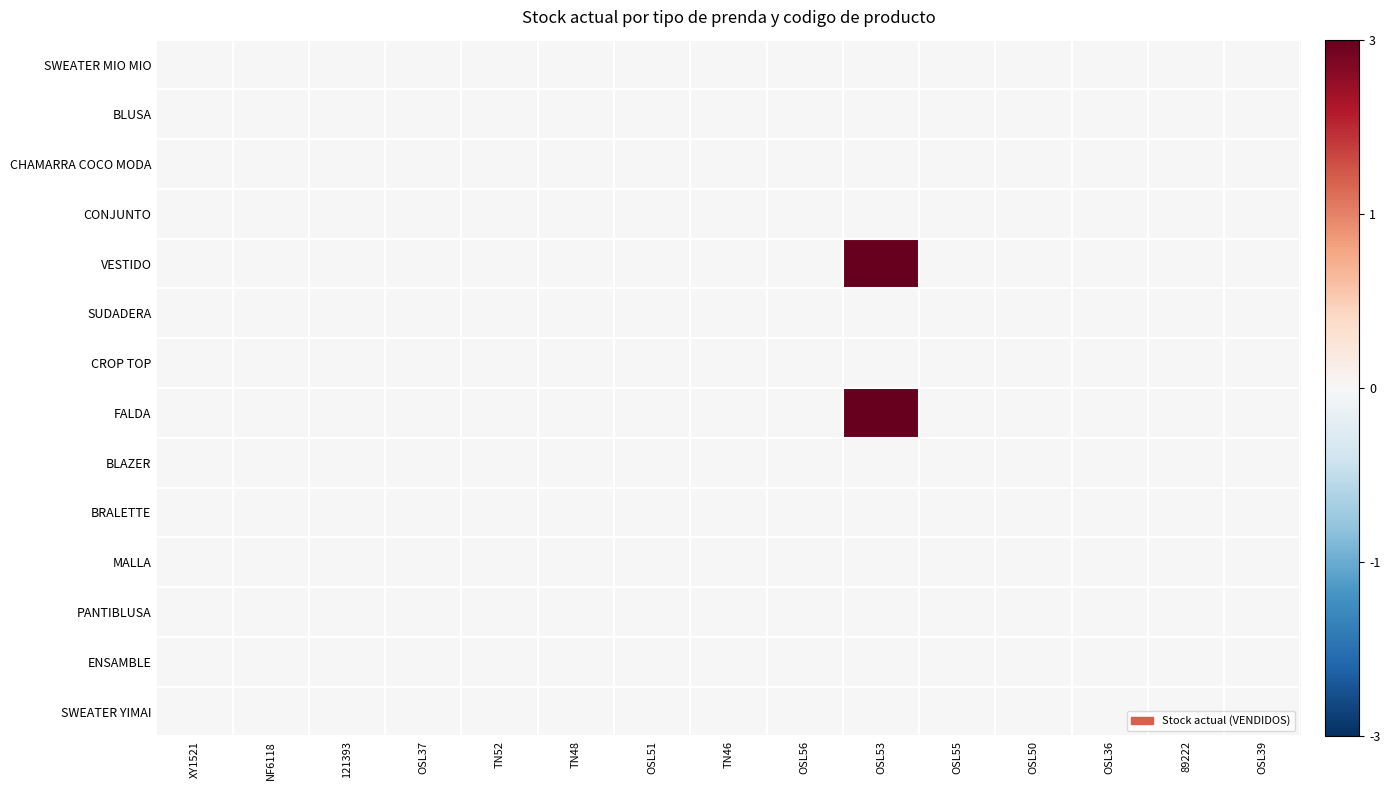

Reading left to right, extract all data points from this chart.

SWEATER MIO MIO: XY1521=0	NF6118=0	121393=0	OSL37=0	TN52=0	TN48=0	OSL51=0	TN46=0	OSL56=0	OSL53=0	OSL55=0	OSL50=0	OSL36=0	89222=0	OSL39=0
BLUSA: XY1521=0	NF6118=0	121393=0	OSL37=0	TN52=0	TN48=0	OSL51=0	TN46=0	OSL56=0	OSL53=0	OSL55=0	OSL50=0	OSL36=0	89222=0	OSL39=0
CHAMARRA COCO MODA: XY1521=0	NF6118=0	121393=0	OSL37=0	TN52=0	TN48=0	OSL51=0	TN46=0	OSL56=0	OSL53=0	OSL55=0	OSL50=0	OSL36=0	89222=0	OSL39=0
CONJUNTO: XY1521=0	NF6118=0	121393=0	OSL37=0	TN52=0	TN48=0	OSL51=0	TN46=0	OSL56=0	OSL53=0	OSL55=0	OSL50=0	OSL36=0	89222=0	OSL39=0
VESTIDO: XY1521=0	NF6118=0	121393=0	OSL37=0	TN52=0	TN48=0	OSL51=0	TN46=0	OSL56=0	OSL53=3	OSL55=0	OSL50=0	OSL36=0	89222=0	OSL39=0
SUDADERA: XY1521=0	NF6118=0	121393=0	OSL37=0	TN52=0	TN48=0	OSL51=0	TN46=0	OSL56=0	OSL53=0	OSL55=0	OSL50=0	OSL36=0	89222=0	OSL39=0
CROP TOP: XY1521=0	NF6118=0	121393=0	OSL37=0	TN52=0	TN48=0	OSL51=0	TN46=0	OSL56=0	OSL53=0	OSL55=0	OSL50=0	OSL36=0	89222=0	OSL39=0
FALDA: XY1521=0	NF6118=0	121393=0	OSL37=0	TN52=0	TN48=0	OSL51=0	TN46=0	OSL56=0	OSL53=3	OSL55=0	OSL50=0	OSL36=0	89222=0	OSL39=0
BLAZER: XY1521=0	NF6118=0	121393=0	OSL37=0	TN52=0	TN48=0	OSL51=0	TN46=0	OSL56=0	OSL53=0	OSL55=0	OSL50=0	OSL36=0	89222=0	OSL39=0
BRALETTE: XY1521=0	NF6118=0	121393=0	OSL37=0	TN52=0	TN48=0	OSL51=0	TN46=0	OSL56=0	OSL53=0	OSL55=0	OSL50=0	OSL36=0	89222=0	OSL39=0
MALLA: XY1521=0	NF6118=0	121393=0	OSL37=0	TN52=0	TN48=0	OSL51=0	TN46=0	OSL56=0	OSL53=0	OSL55=0	OSL50=0	OSL36=0	89222=0	OSL39=0
PANTIBLUSA: XY1521=0	NF6118=0	121393=0	OSL37=0	TN52=0	TN48=0	OSL51=0	TN46=0	OSL56=0	OSL53=0	OSL55=0	OSL50=0	OSL36=0	89222=0	OSL39=0
ENSAMBLE: XY1521=0	NF6118=0	121393=0	OSL37=0	TN52=0	TN48=0	OSL51=0	TN46=0	OSL56=0	OSL53=0	OSL55=0	OSL50=0	OSL36=0	89222=0	OSL39=0
SWEATER YIMAI: XY1521=0	NF6118=0	121393=0	OSL37=0	TN52=0	TN48=0	OSL51=0	TN46=0	OSL56=0	OSL53=0	OSL55=0	OSL50=0	OSL36=0	89222=0	OSL39=0